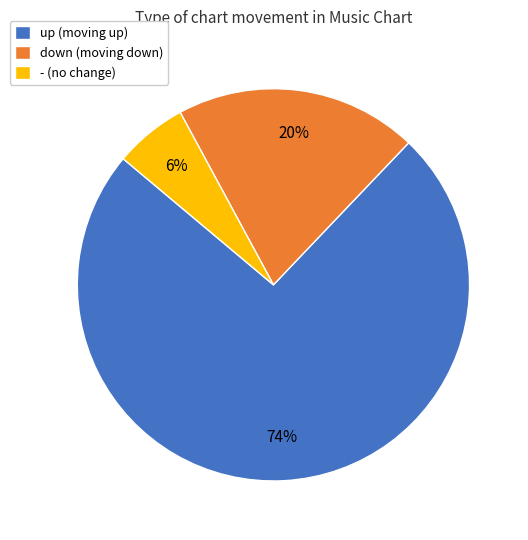

Which has a higher value, down or -?

down